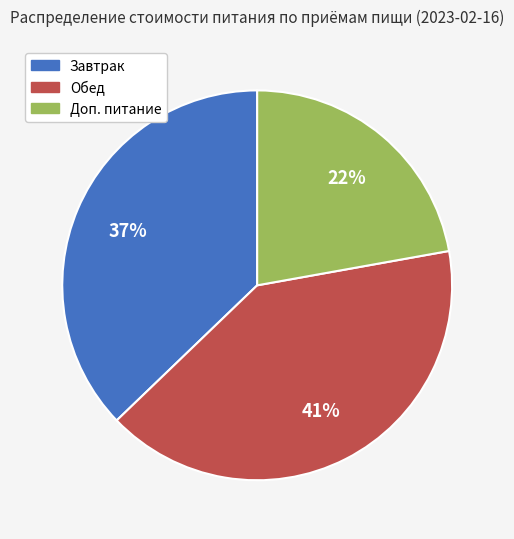

Does Обед represent more than half of the total?

No